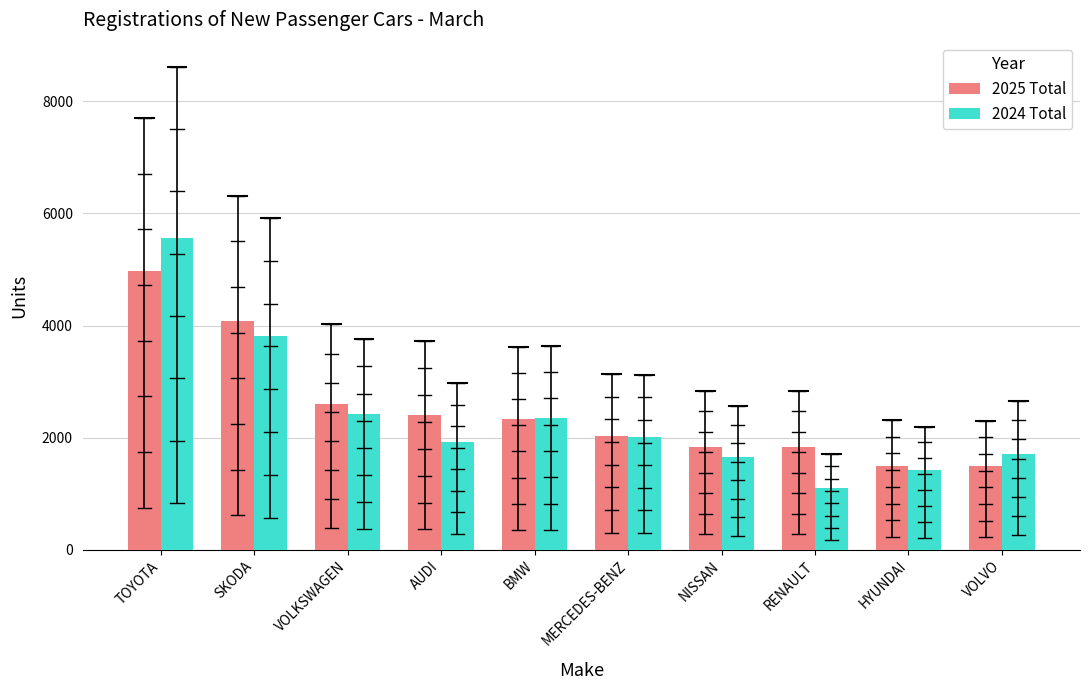

At AUDI, list the series in order from smallest to largest.

2024 Total, 2025 Total